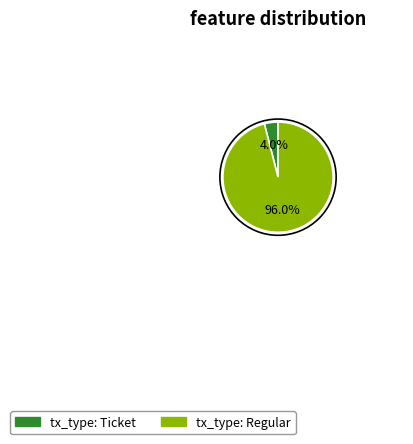

To the nearest percent, what is the average slice percentage?

50%